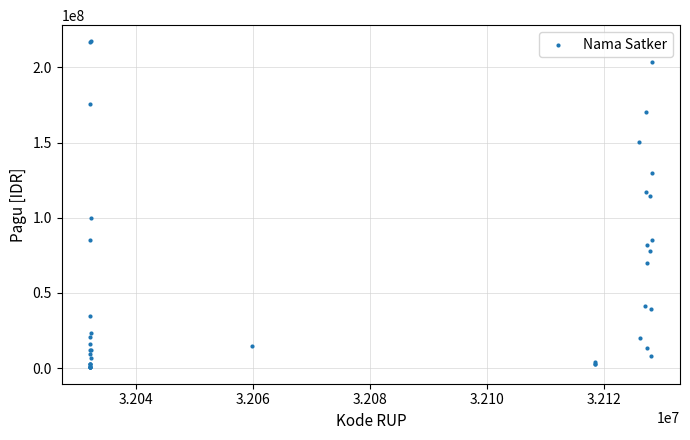

What Y value in the scatter plot is closest to 108830000?

114296000